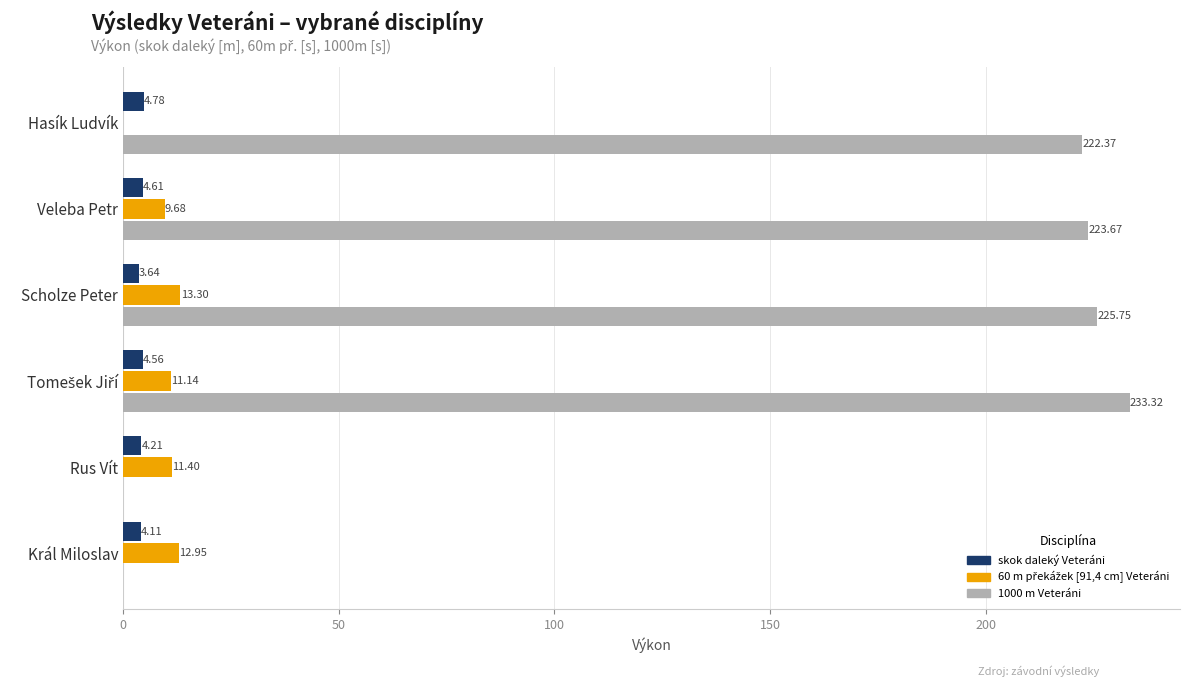

What is the sum of all 1000 m Veteráni values?

905.1